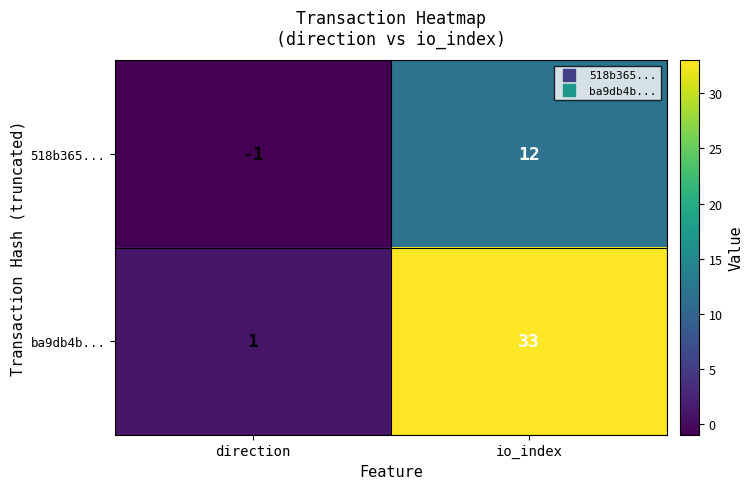

How many data points does each series have?

2